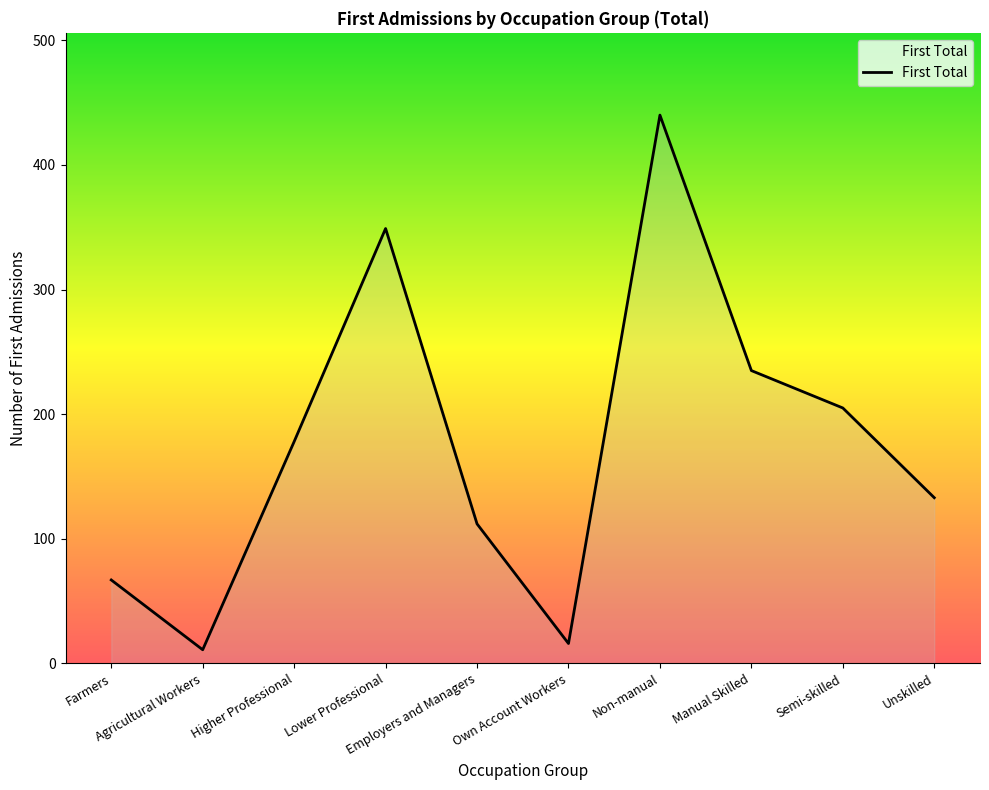

What is the greatest value displayed?

440